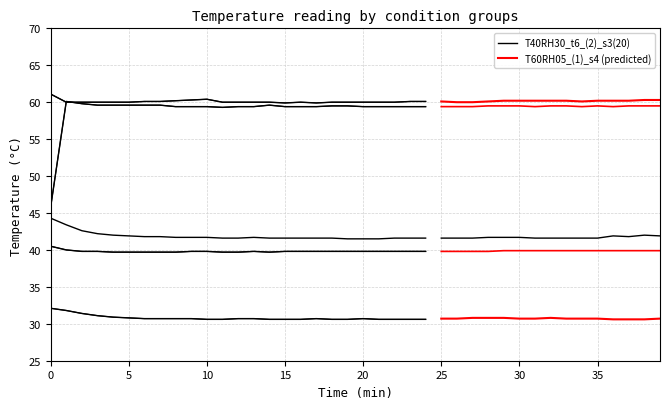

What is the total value across all series at 15?

231.3